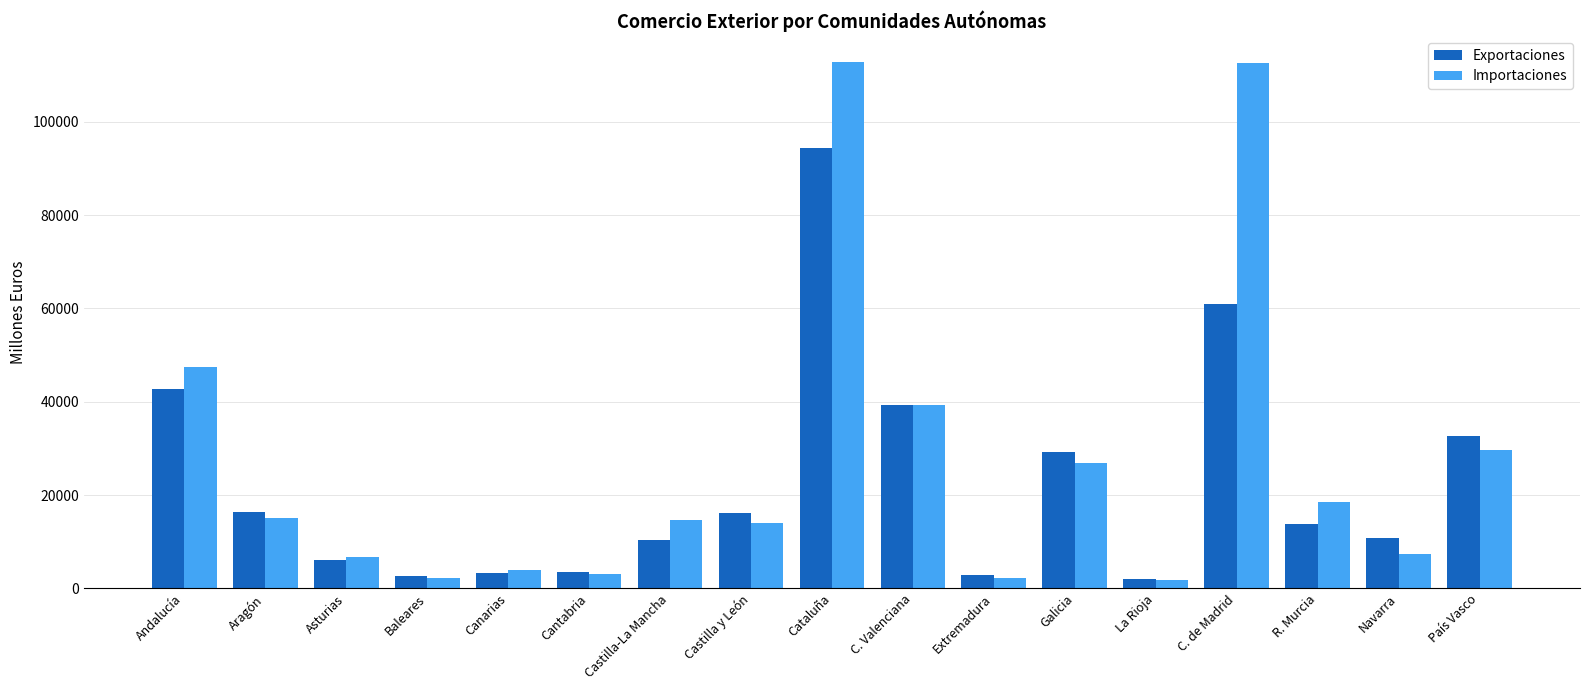

Which series changed the most between Cantabria and Navarra?

Exportaciones